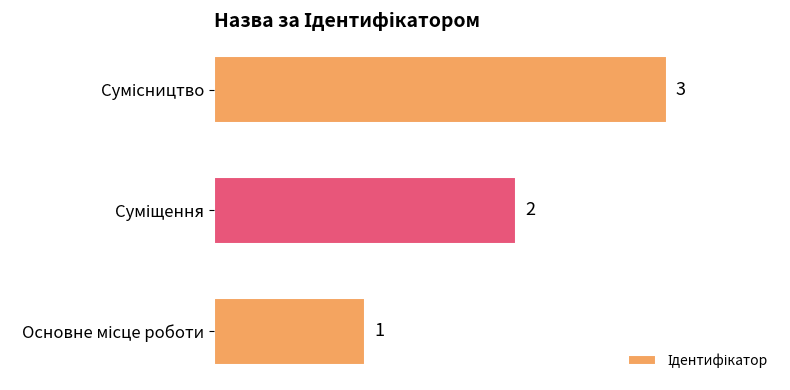

How many values are between 1 and 3?

3